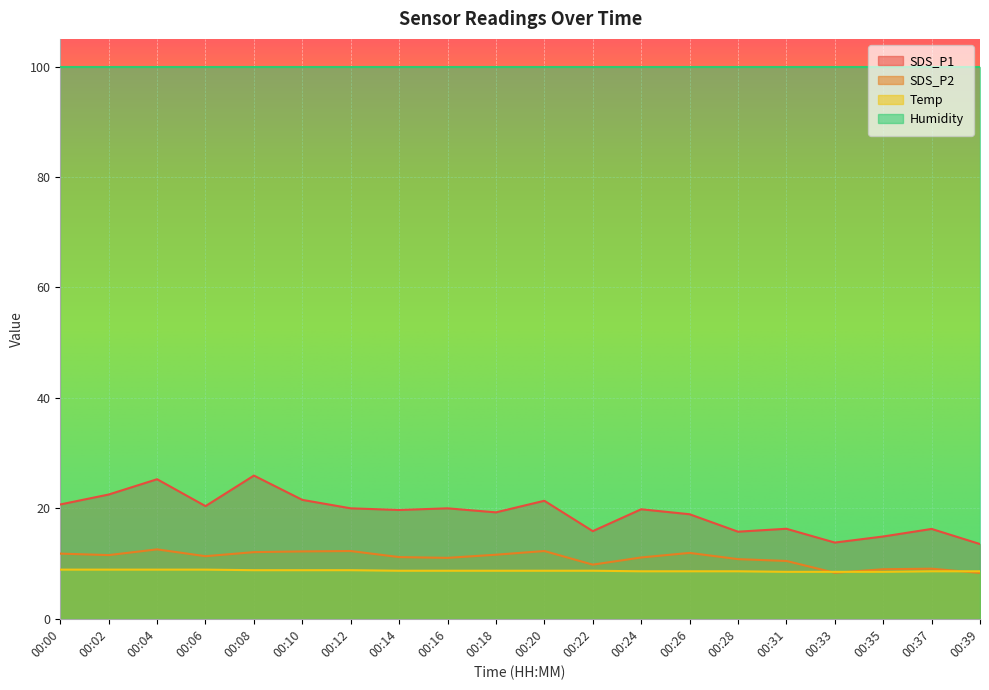

What is the value of the Temp point at the 6th from the left?

8.8